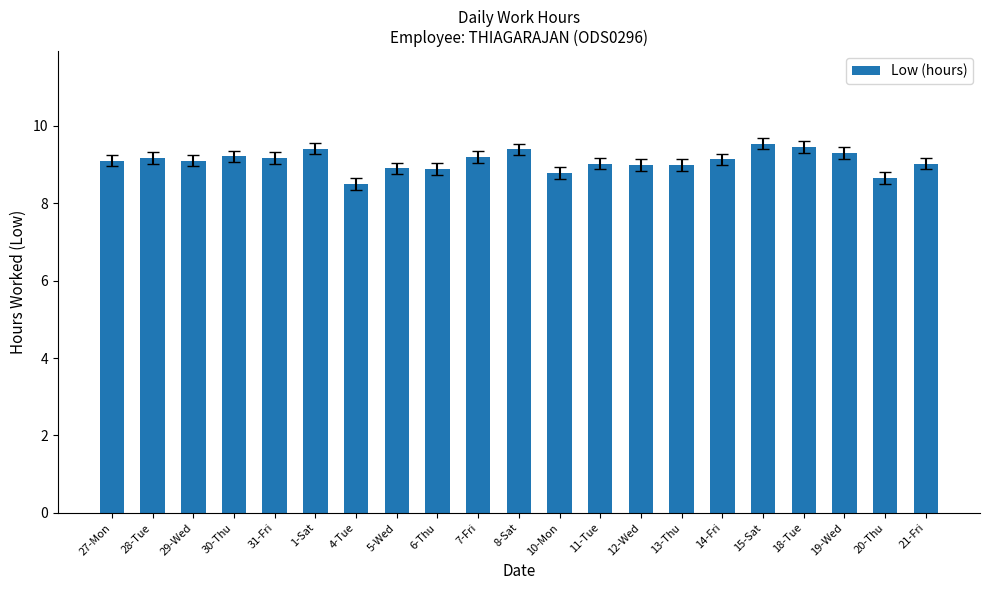

What is the smallest value displayed?

8.5